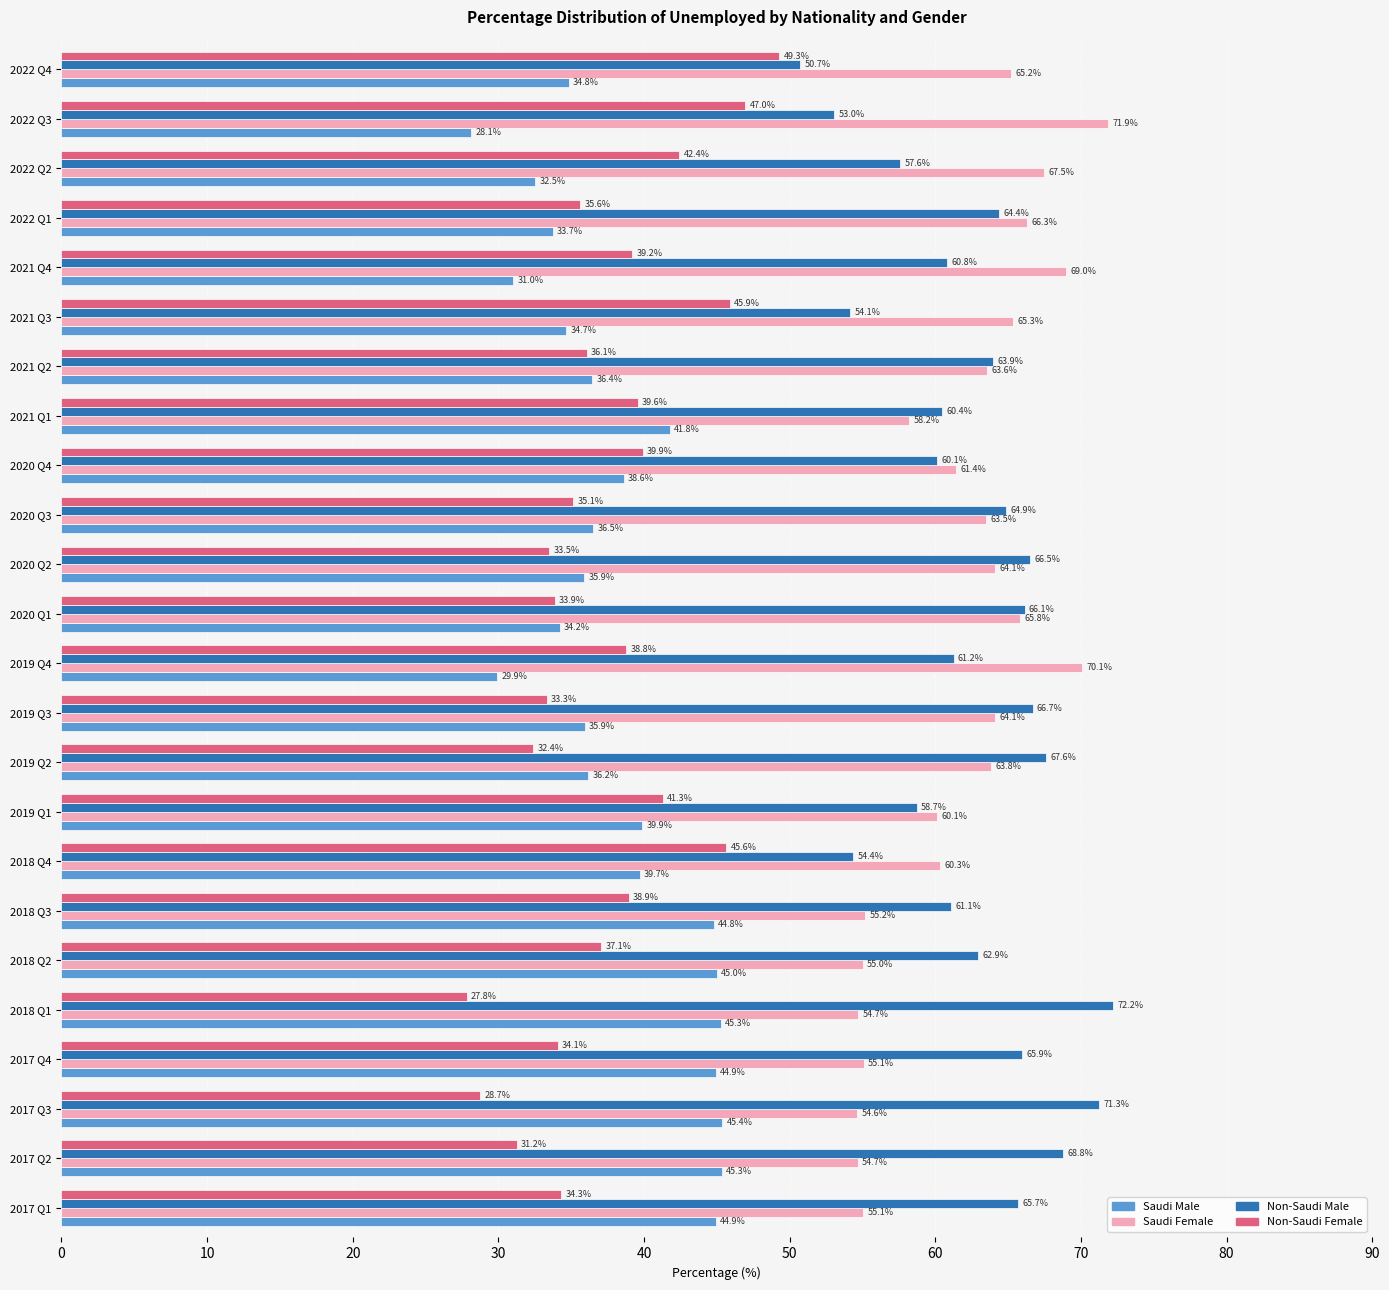

What is the difference between the Saudi Female values at 2022 Q4 and 2018 Q1?

10.5